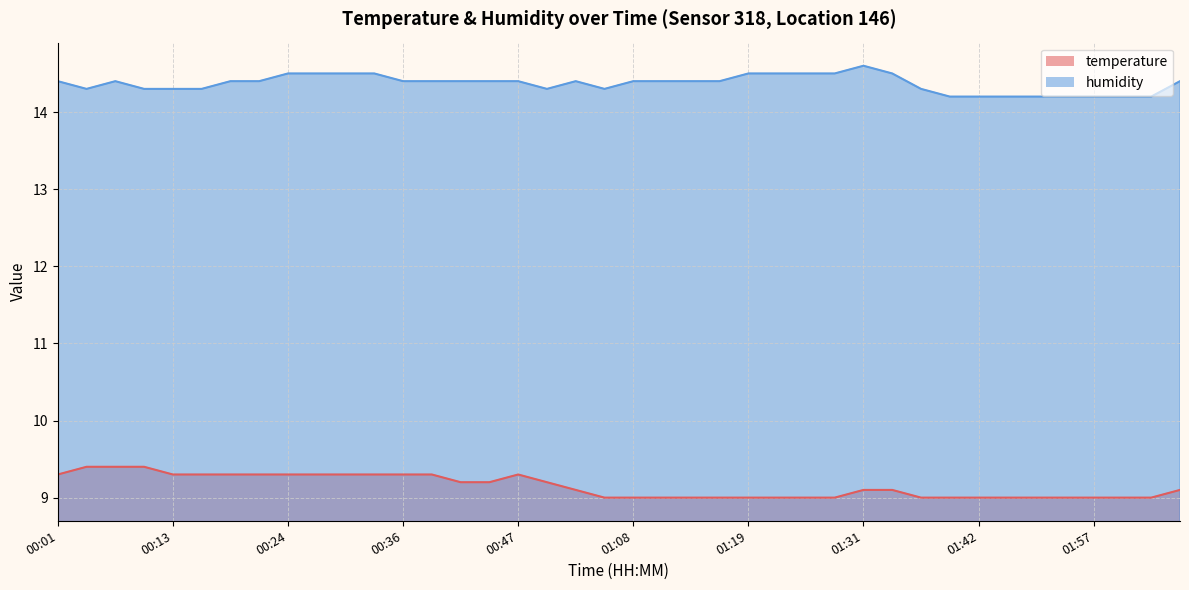

Rank the series by their average value, from highest to lowest.

humidity, temperature